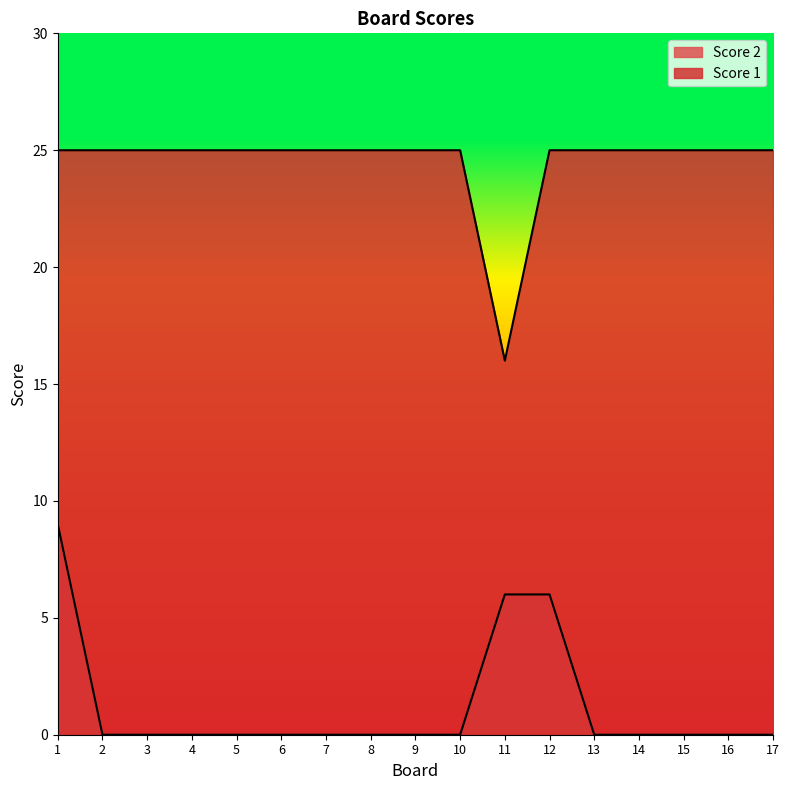

Reading left to right, extract all data points from this chart.

Score 2: 1=9	2=0	3=0	4=0	5=0	6=0	7=0	8=0	9=0	10=0	11=6	12=6	13=0	14=0	15=0	16=0	17=0
Score 1: 1=25	2=25	3=25	4=25	5=25	6=25	7=25	8=25	9=25	10=25	11=16	12=25	13=25	14=25	15=25	16=25	17=25